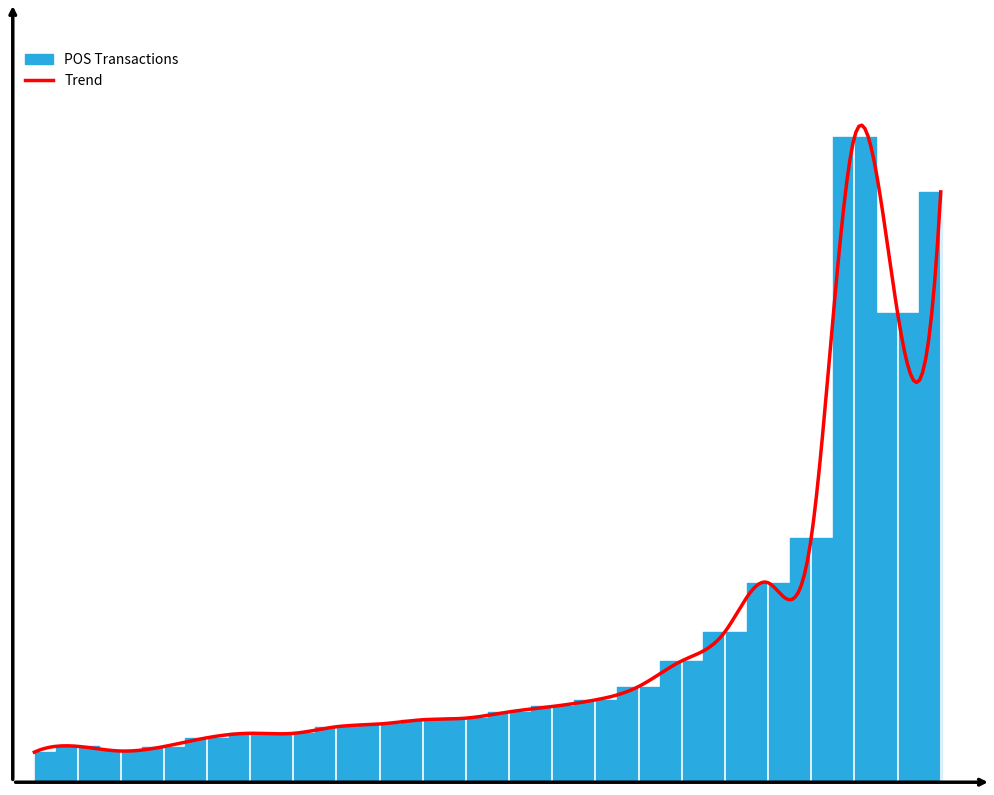

Reading left to right, what are all the values shown in this chart?

2000=9.7	2001=11.6	2002=10.1	2003=11.5	2004=14.4	2005=15.8	2006=15.8	2007=18.0	2008=18.8	2009=20.2	2010=20.7	2011=22.8	2012=24.5	2013=26.6	2014=31.0	2015=39.3	2016=48.7	2017=64.6	2018=79.2	2019=208.9	2020=151.9	2021=191.1